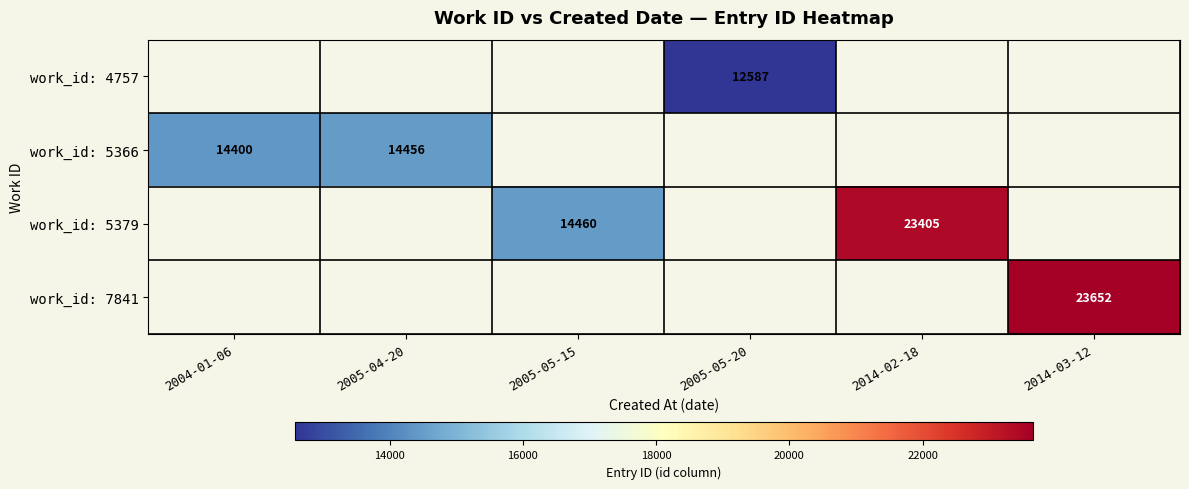

The work_id: 5366 series shows 3013 at 2004-01-06. True or false?

False